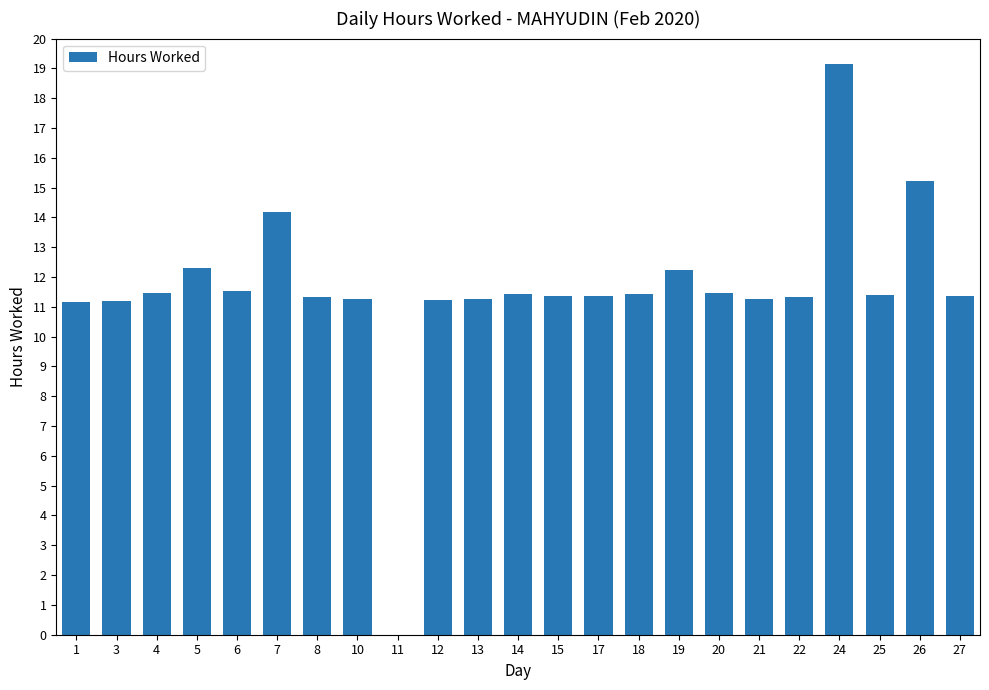

Are the bars horizontal?

No